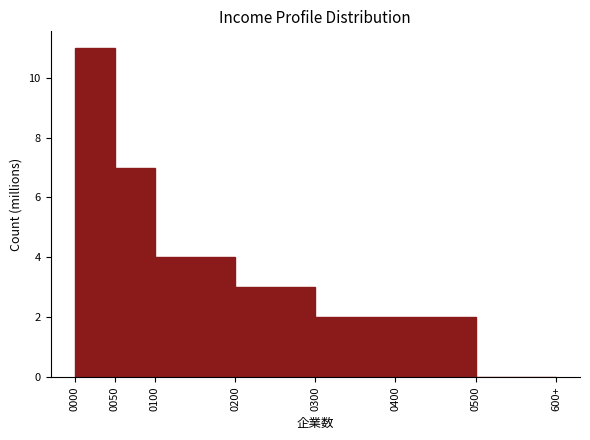

Reading left to right, what are all the values shown in this chart?

0000=11	0050=7	0100=4	0200=3	0300=2	0400=2	0500=0